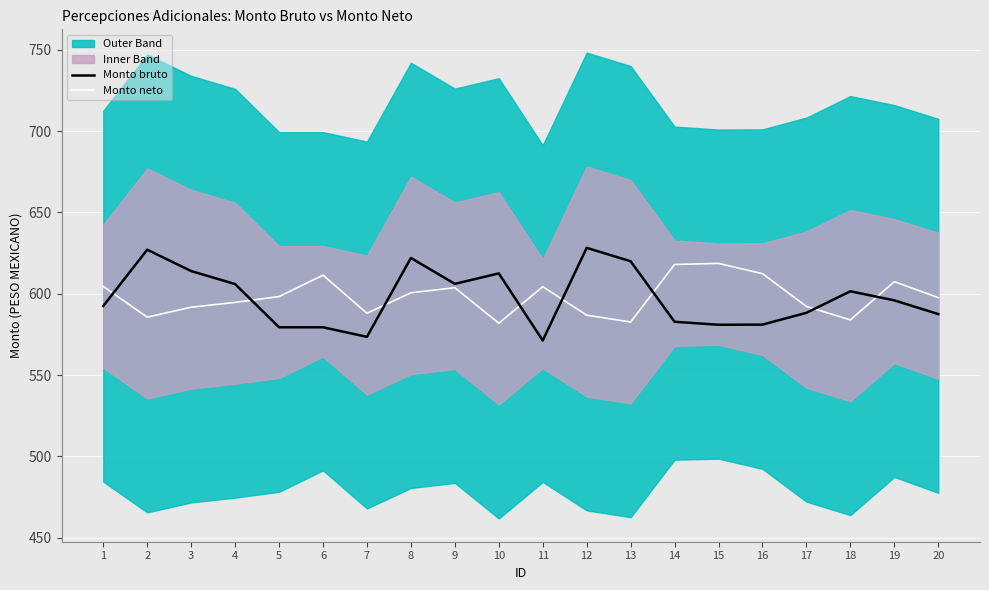

Is the value of Monto neto at 16 greater than the value of Monto bruto at 2?

No